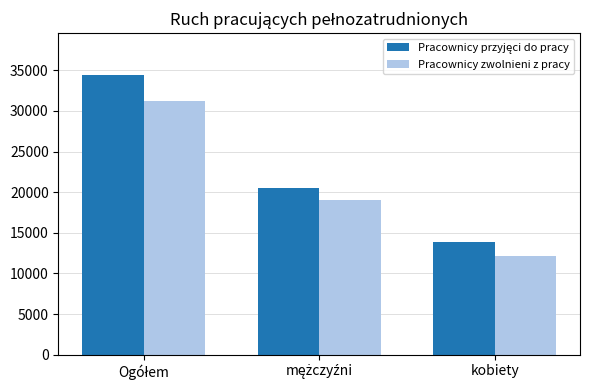

What is the smallest value displayed?

12163